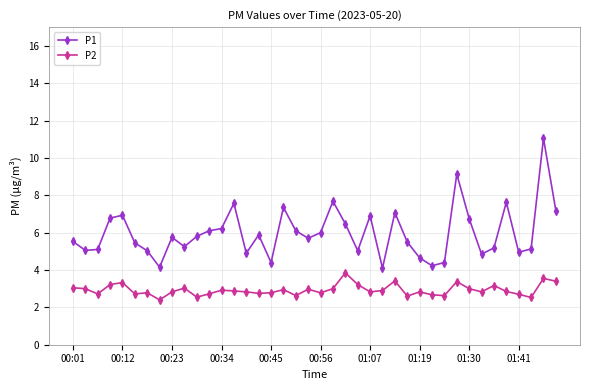

What is the minimum value for P2?

2.4